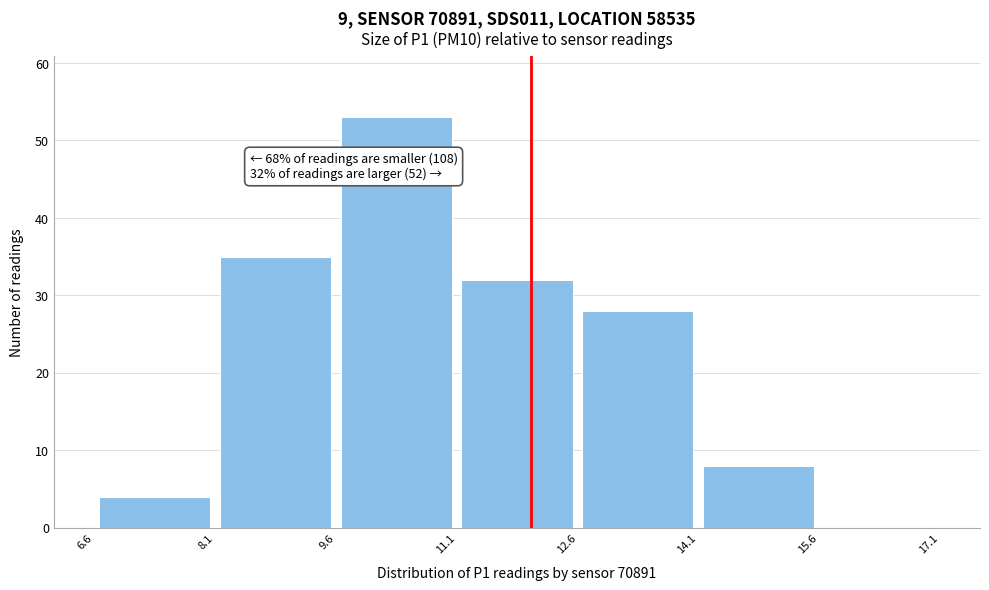

Over which range of the x-axis is the bar tallest?

9.6 to 11.1